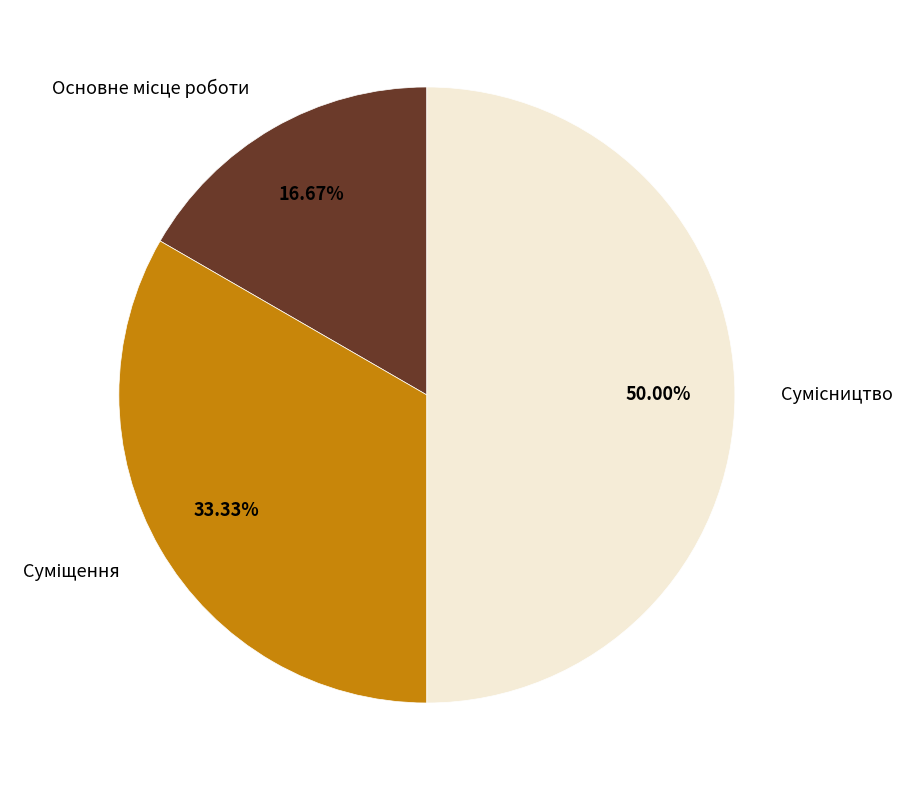

How many segments does this pie chart have?

3